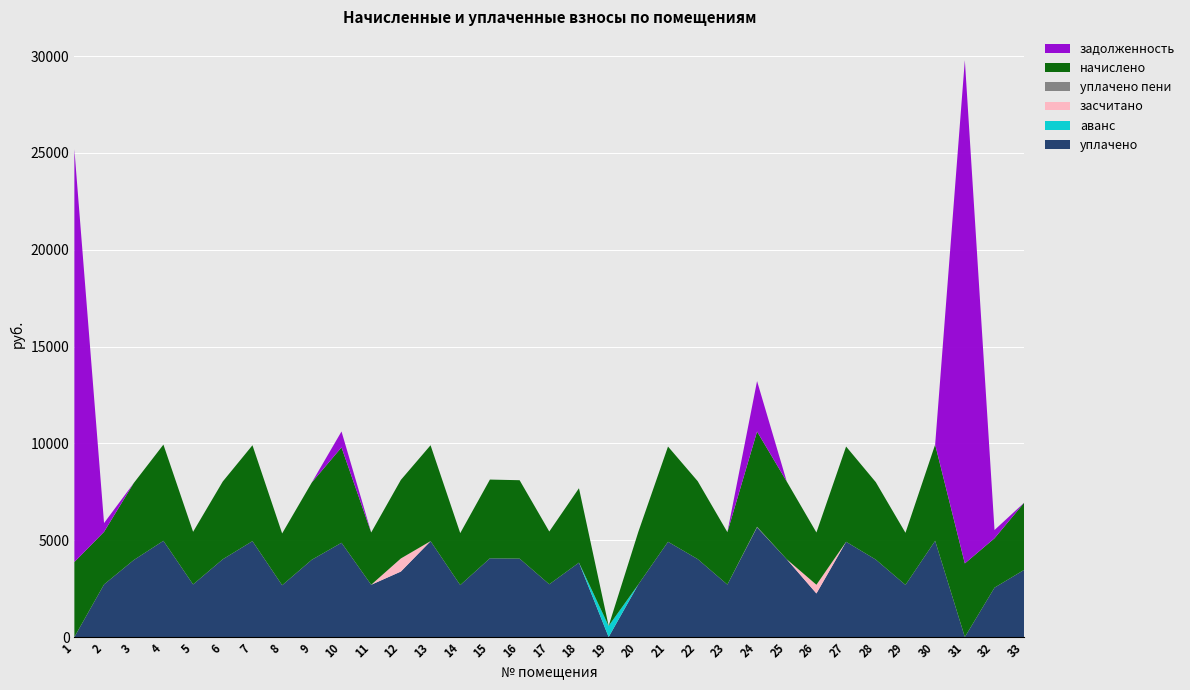

Reading left to right, extract all data points from this chart.

начислено: 1=3875.0	2=2715.8	3=3974.4	4=4968.0	5=2715.8	6=4015.8	7=4951.4	8=2674.4	9=3991.0	10=4926.6	11=2699.3	12=4057.2	13=4951.4	14=2682.7	15=4065.5	16=4048.9	17=2724.1	18=3841.9	19=0.0	20=2715.8	21=4918.3	22=4024.1	23=2707.6	24=4918.3	25=4015.8	26=2699.3	27=4918.3	28=3999.2	29=2691.0	30=4968.0	31=3800.5	32=2550.2	33=3469.3
задолженность: 1=21312.7	2=452.6	3=0.0	4=0.0	5=0.0	6=0.0	7=0.0	8=0.0	9=0.0	10=821.1	11=0.0	12=0.0	13=0.0	14=0.0	15=0.0	16=0.0	17=0.0	18=0.0	19=0.0	20=0.0	21=0.0	22=0.0	23=0.0	24=2605.6	25=0.0	26=0.0	27=0.0	28=0.0	29=0.0	30=0.0	31=25988.6	32=425.0	33=0.0
засчитано: 1=0.0	2=0.0	3=0.0	4=0.0	5=0.0	6=0.0	7=0.0	8=0.0	9=0.0	10=0.0	11=0.0	12=676.2	13=0.0	14=0.0	15=0.0	16=0.0	17=0.0	18=0.0	19=0.0	20=0.0	21=0.0	22=0.0	23=0.0	24=0.0	25=0.0	26=449.9	27=0.0	28=0.0	29=0.0	30=0.0	31=0.0	32=0.0	33=0.0
уплачено пени: 1=0.0	2=0.0	3=0.0	4=0.0	5=0.0	6=0.0	7=0.0	8=0.0	9=0.0	10=0.0	11=0.0	12=0.0	13=0.0	14=0.0	15=0.0	16=0.0	17=0.0	18=0.0	19=0.0	20=0.0	21=0.0	22=0.0	23=0.0	24=28.4	25=0.0	26=0.0	27=0.0	28=0.0	29=0.0	30=0.0	31=0.0	32=0.0	33=0.0
уплачено: 1=0.0	2=2715.8	3=3974.4	4=4968.0	5=2715.8	6=4015.8	7=4951.4	8=2674.4	9=3991.0	10=4867.1	11=2699.3	12=3381.0	13=4951.4	14=2682.7	15=4065.5	16=4048.9	17=2724.1	18=3841.9	19=0.0	20=2715.8	21=4918.3	22=4024.1	23=2707.6	24=5664.7	25=4015.8	26=2249.4	27=4918.3	28=3999.2	29=2691.0	30=4968.0	31=0.0	32=2550.2	33=3469.3
аванс: 1=0.0	2=0.0	3=0.0	4=0.0	5=0.0	6=0.0	7=0.0	8=0.0	9=0.0	10=0.0	11=0.0	12=0.0	13=0.0	14=0.0	15=0.0	16=0.0	17=0.0	18=0.0	19=573.5	20=0.0	21=0.0	22=0.0	23=0.0	24=0.0	25=0.0	26=0.0	27=0.0	28=0.0	29=0.0	30=0.0	31=0.0	32=0.0	33=0.0